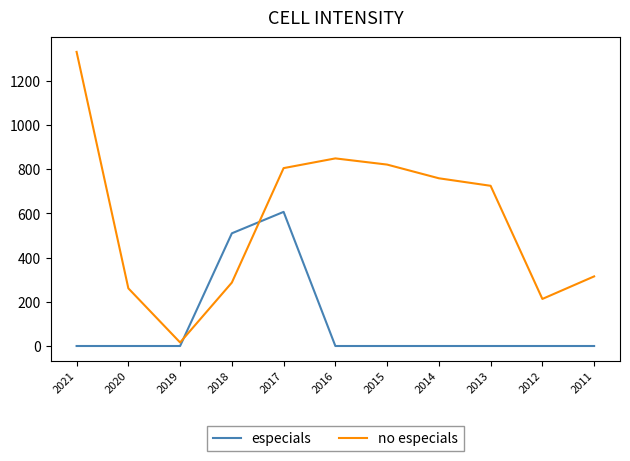

At 2015, list the series in order from smallest to largest.

especials, no especials